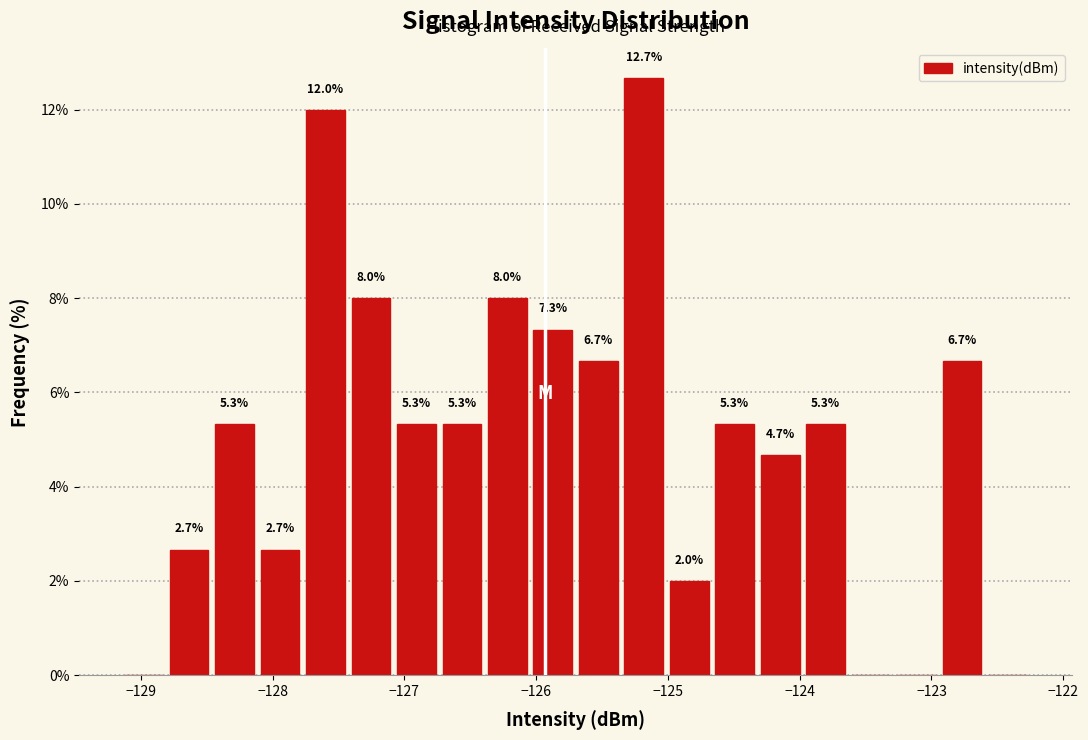

Around what value on the x-axis is the tallest bar? Give the approximate position of its centre, as read against the axis.

-125.2